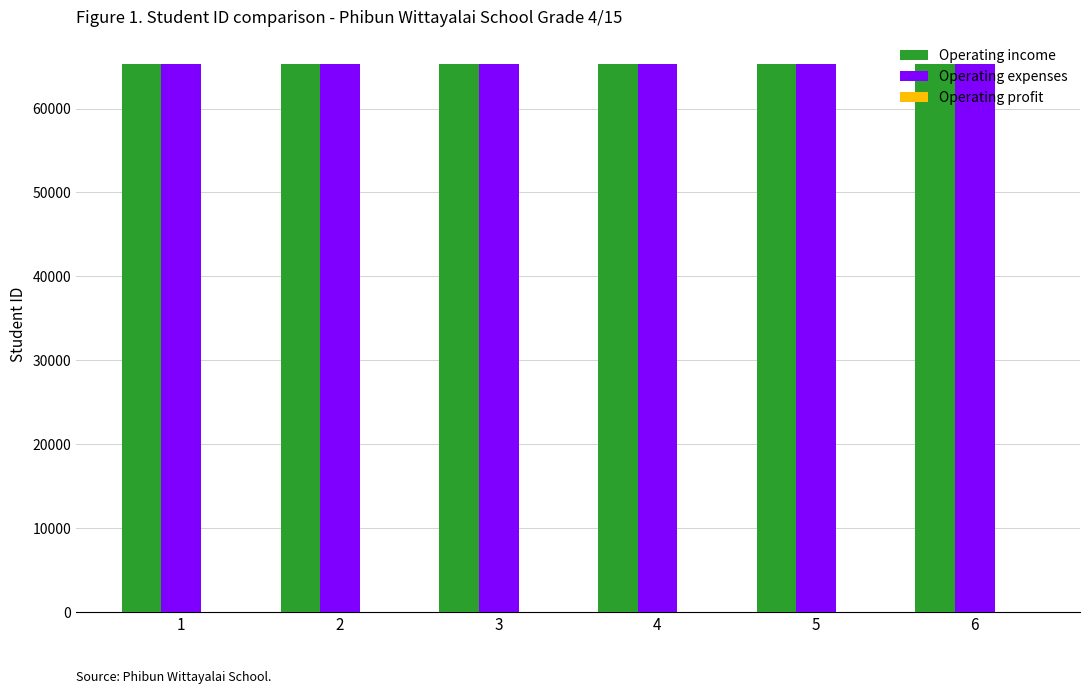

What is the highest value of the Operating income series?

65302